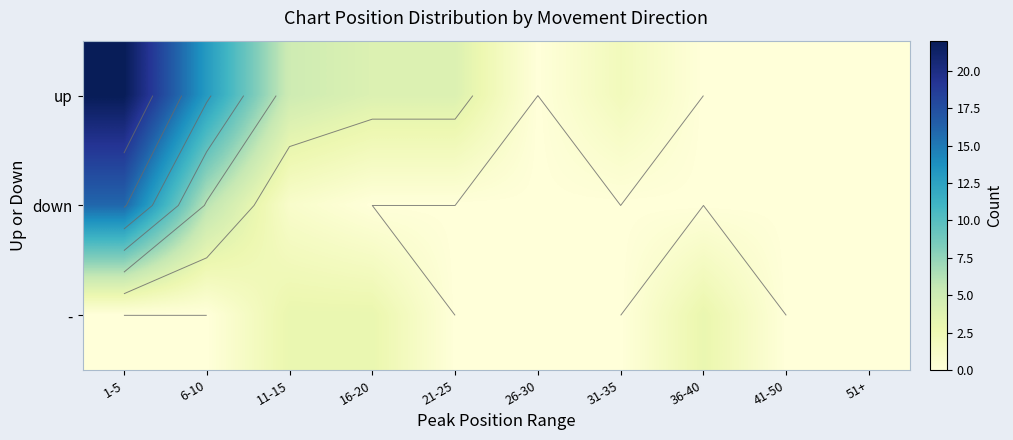

The down series shows 6 at 16-20. True or false?

False